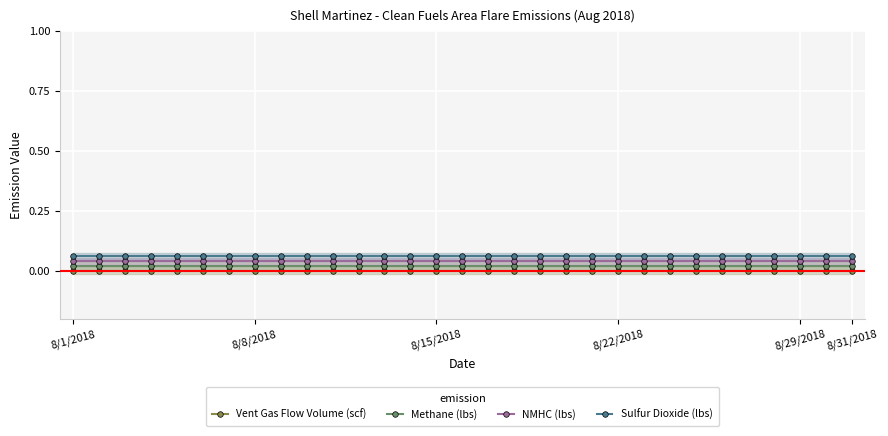

True or false: Methane (lbs) and Sulfur Dioxide (lbs) cross at least once.

False